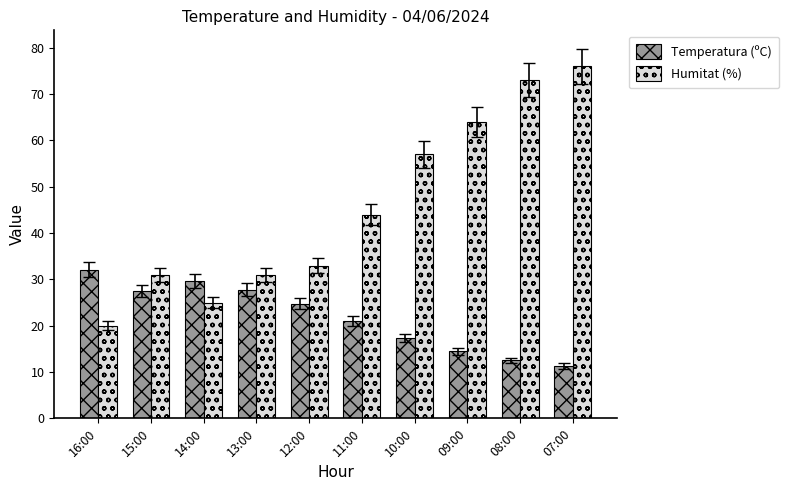

Which series has the largest total across all categories?

Humitat (%)